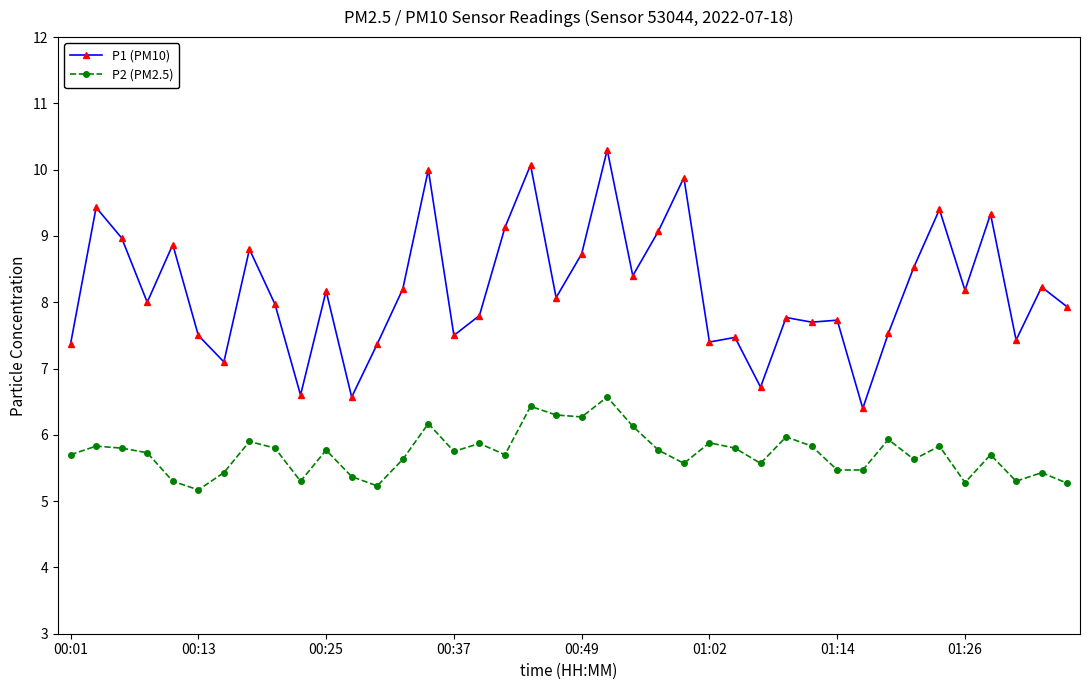

What is the value of the P2 (PM2.5) point at the 20th from the left?

6.3